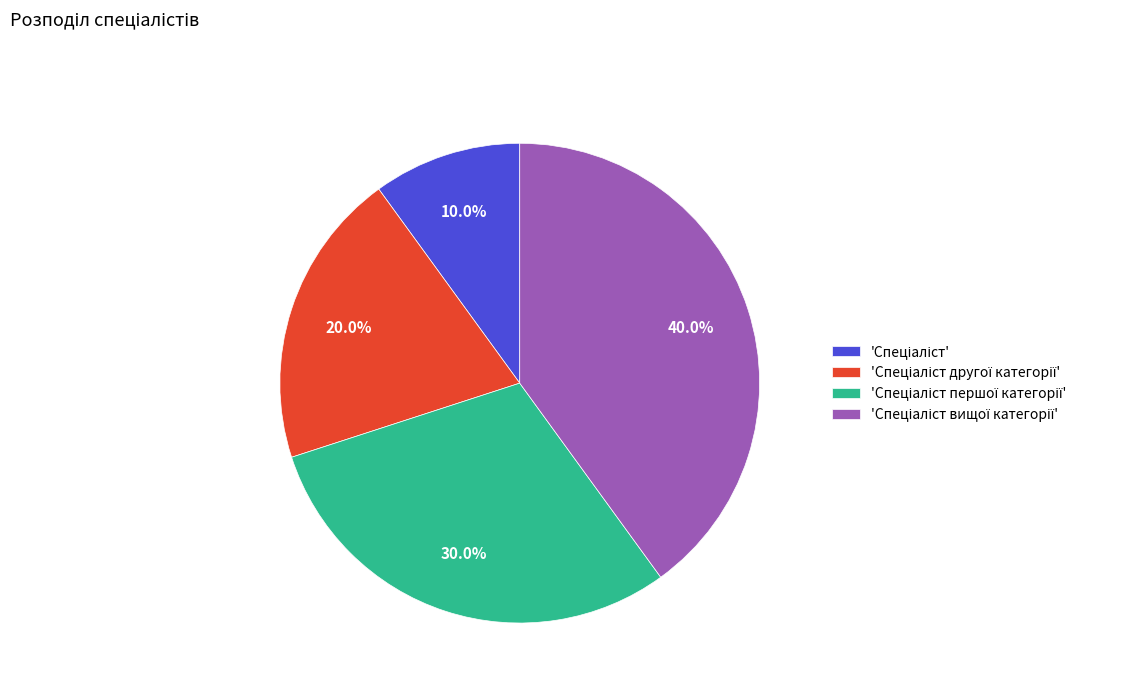

Does any single category account for the majority?

No